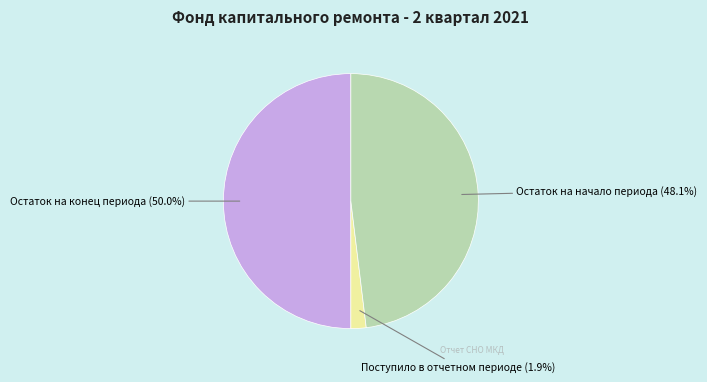

How many segments does this pie chart have?

3